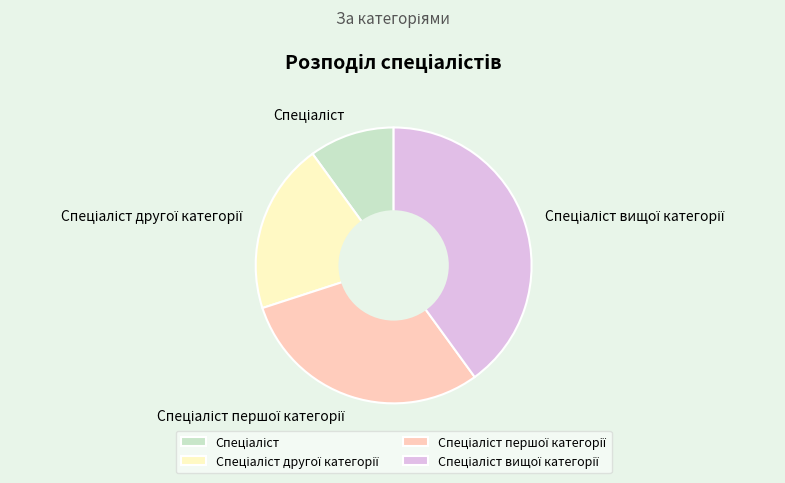

Is there a majority slice in this chart?

No